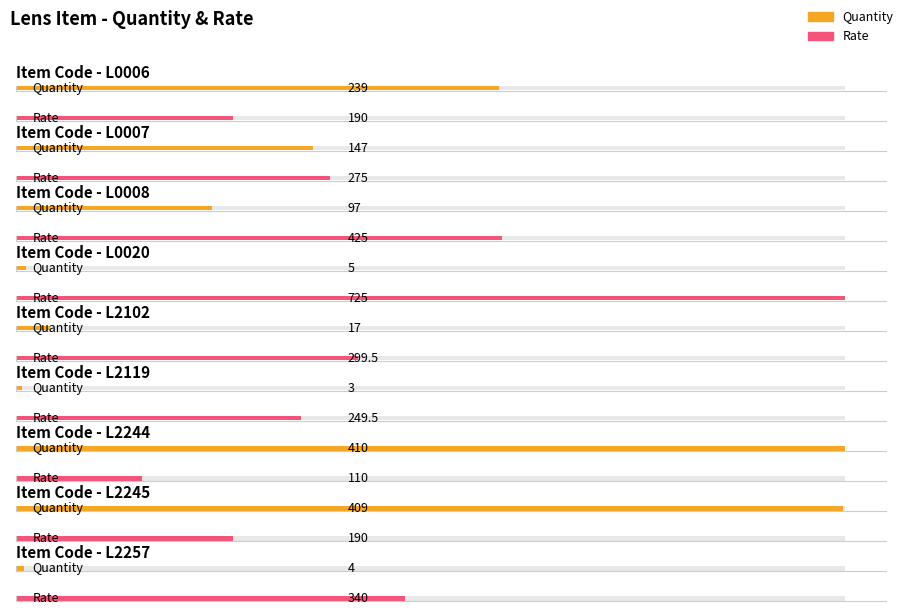

Is the value of Quantity at L2244 greater than the value of Rate at L0007?

Yes